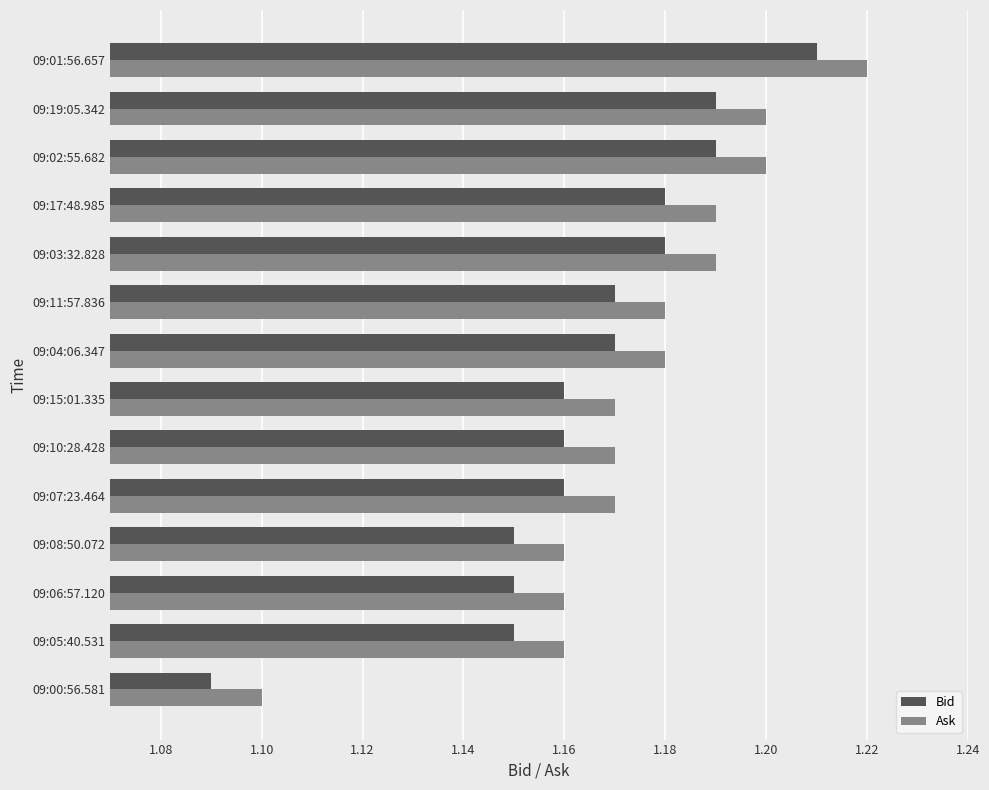

At which label does Ask reach its peak?

09:01:56.657